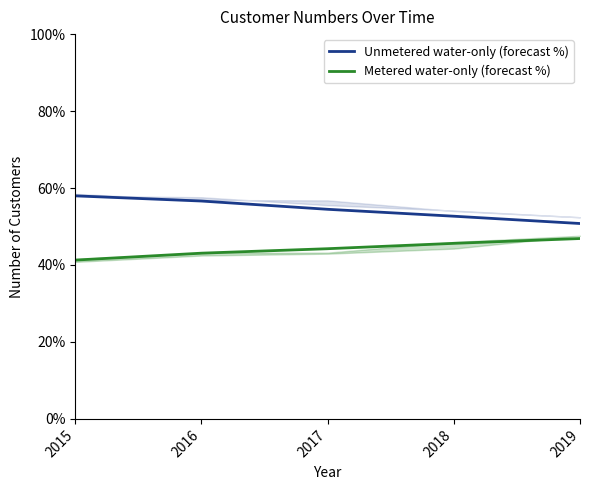

True or false: Metered water-only (forecast %) has a value of 44.2 at 2017.

True